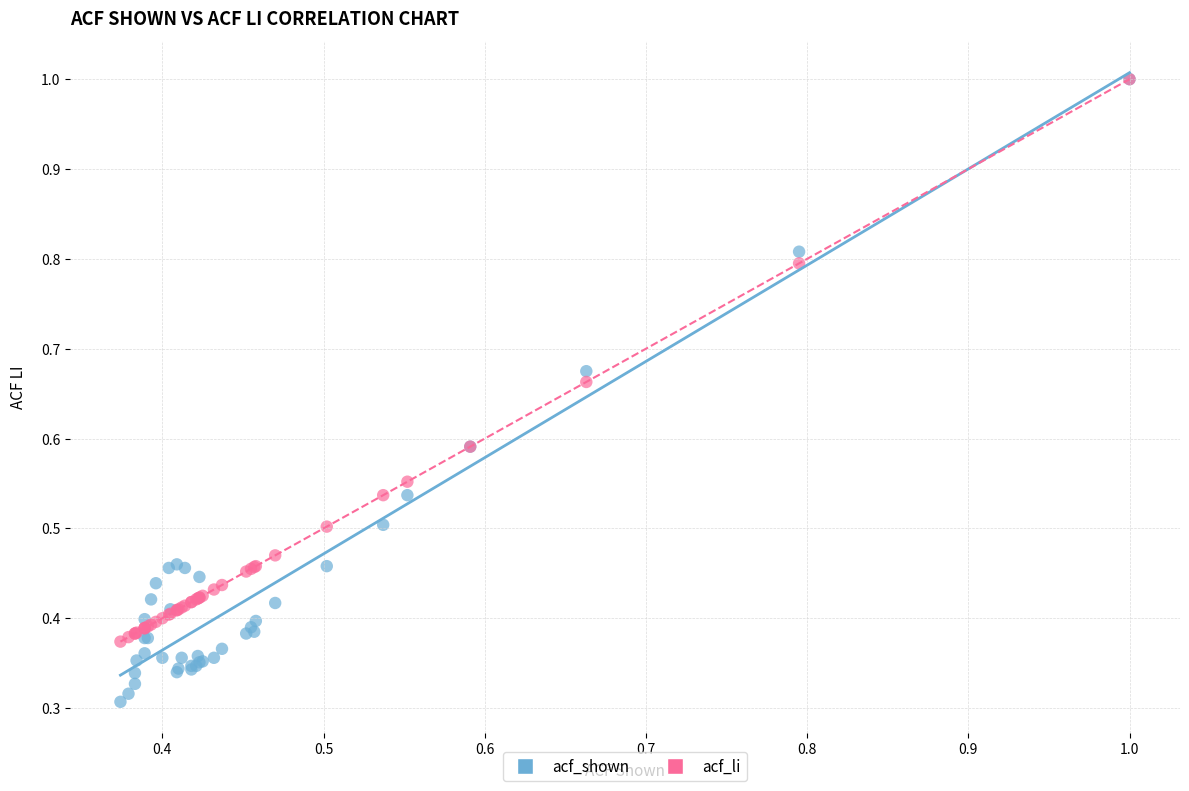

Which series has the widest spread of Y values?

acf_shown